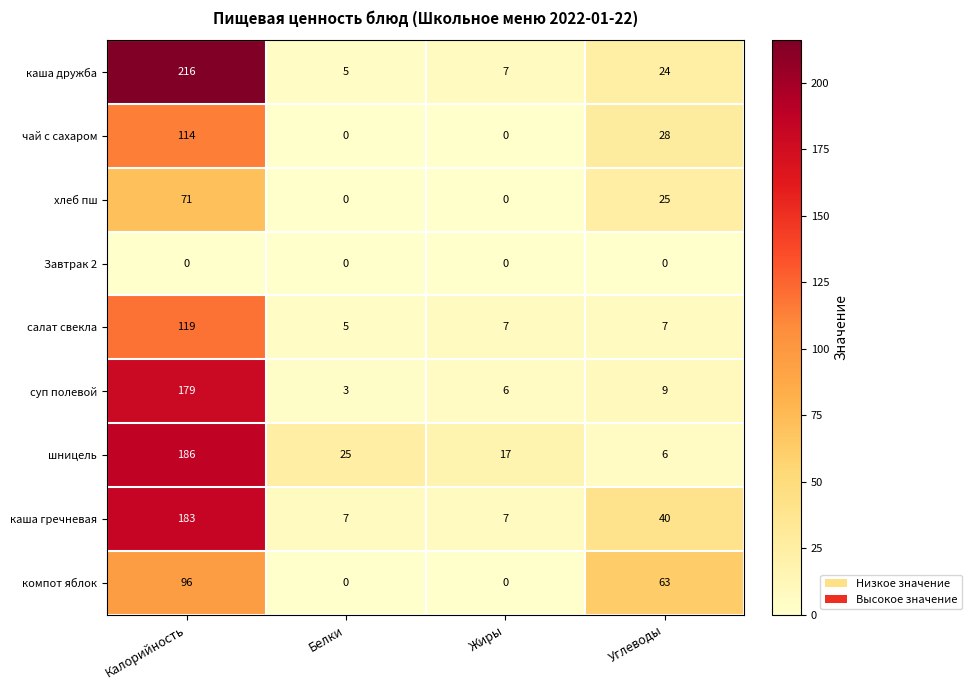

What is the greatest value displayed?

216